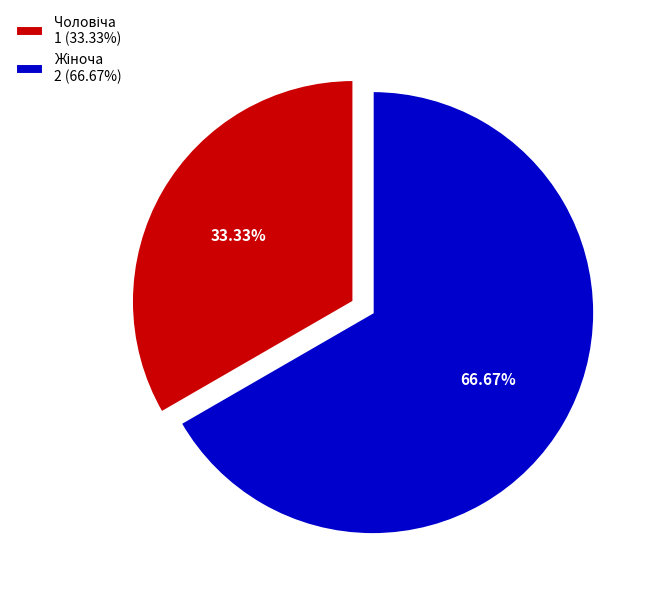

Does any single category account for the majority?

Yes